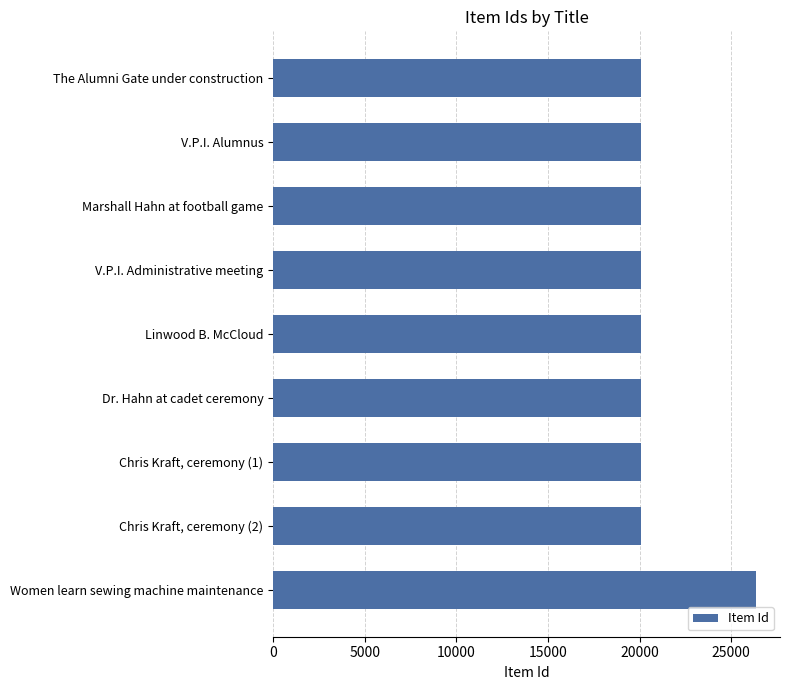

Rank the categories by value from highest to lowest.

Women learn sewing machine maintenance, Chris Kraft, ceremony (2), Chris Kraft, ceremony (1), Dr. Hahn at cadet ceremony, Linwood B. McCloud, V.P.I. Administrative meeting, Marshall Hahn at football game, V.P.I. Alumnus, The Alumni Gate under construction